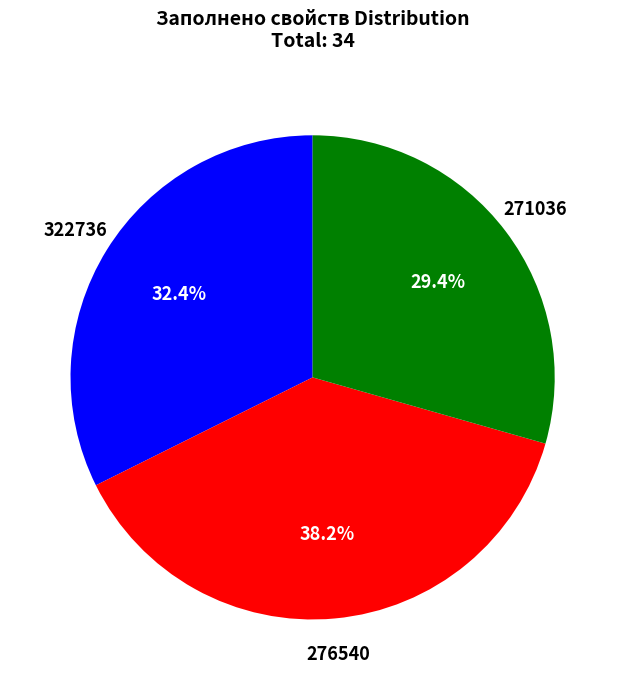

How many segments does this pie chart have?

3